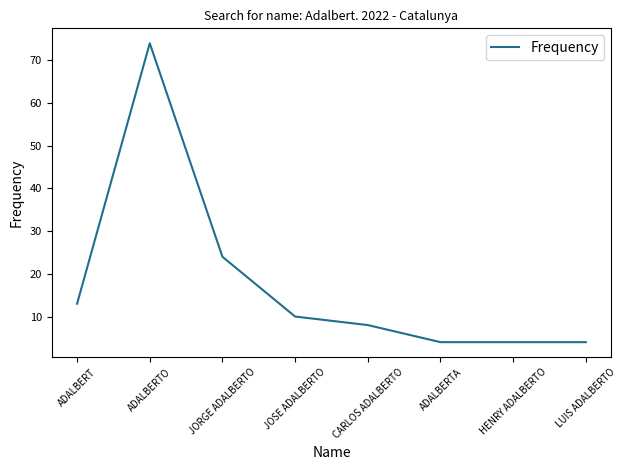

What value does the data have at JOSE ADALBERTO, to the nearest 5?

10